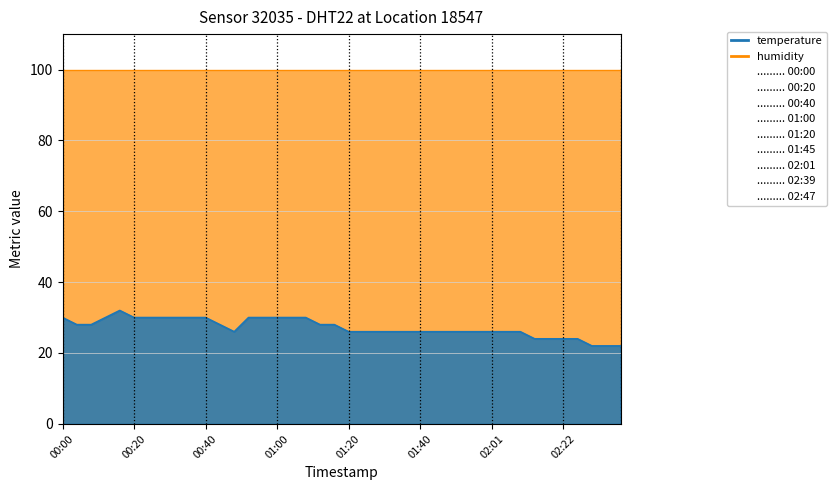

Rank the categories by value from highest to lowest.

00:16, 00:00, 00:12, 00:20, 00:24, 00:28, 00:32, 00:36, 00:40, 00:52, 00:56, 01:00, 01:04, 01:08, 00:04, 00:08, 00:44, 01:12, 01:16, 00:48, 01:20, 01:24, 01:28, 01:32, 01:36, 01:40, 01:45, 01:49, 01:53, 01:57, 02:01, 02:05, 02:09, 02:13, 02:18, 02:22, 02:30, 02:39, 02:43, 02:47